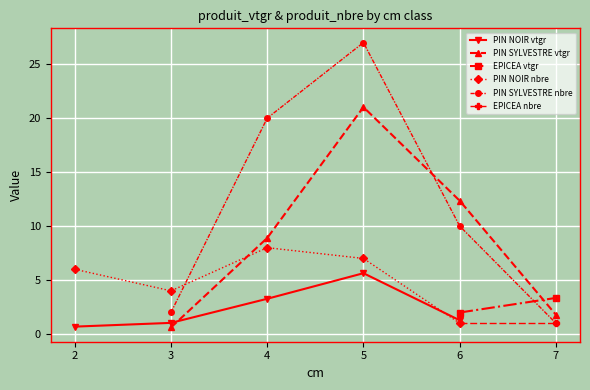

The value of PIN NOIR vtgr at 6 is 2.3. True or false?

False